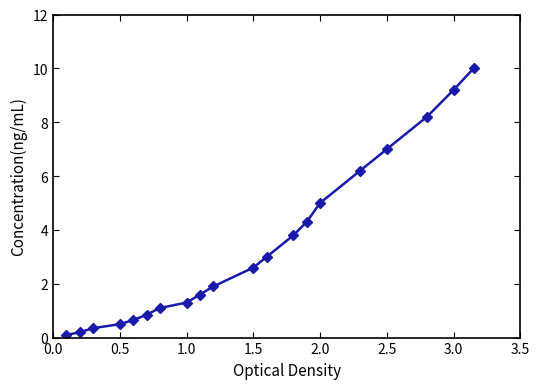

What is the difference between the maximum and minimum values?

9.9